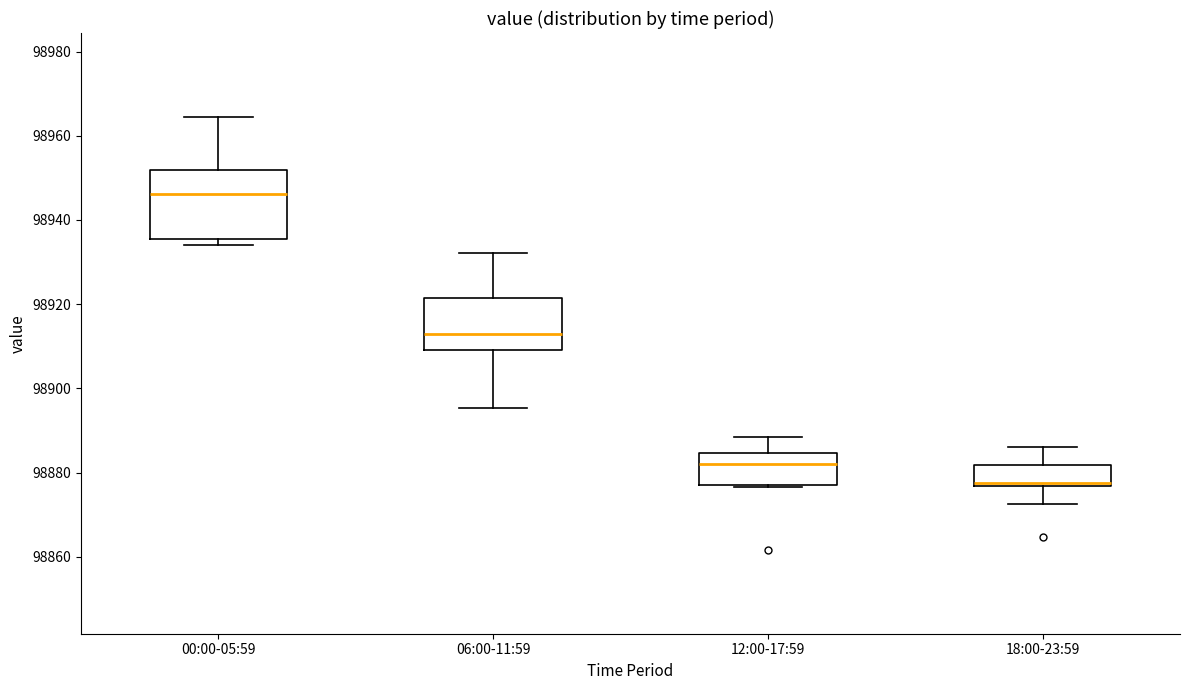

Which box has the lowest median line?

18:00-23:59